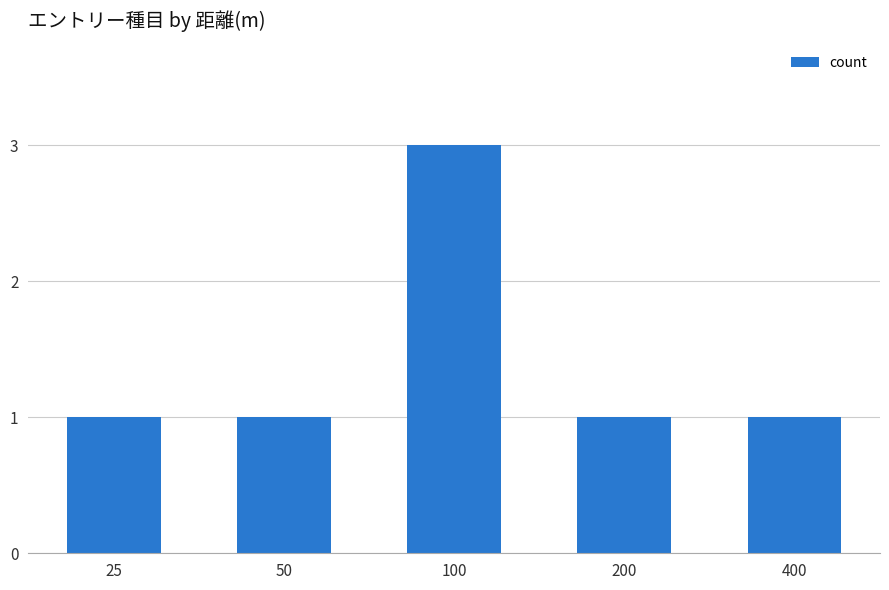

What is the smallest value displayed?

1